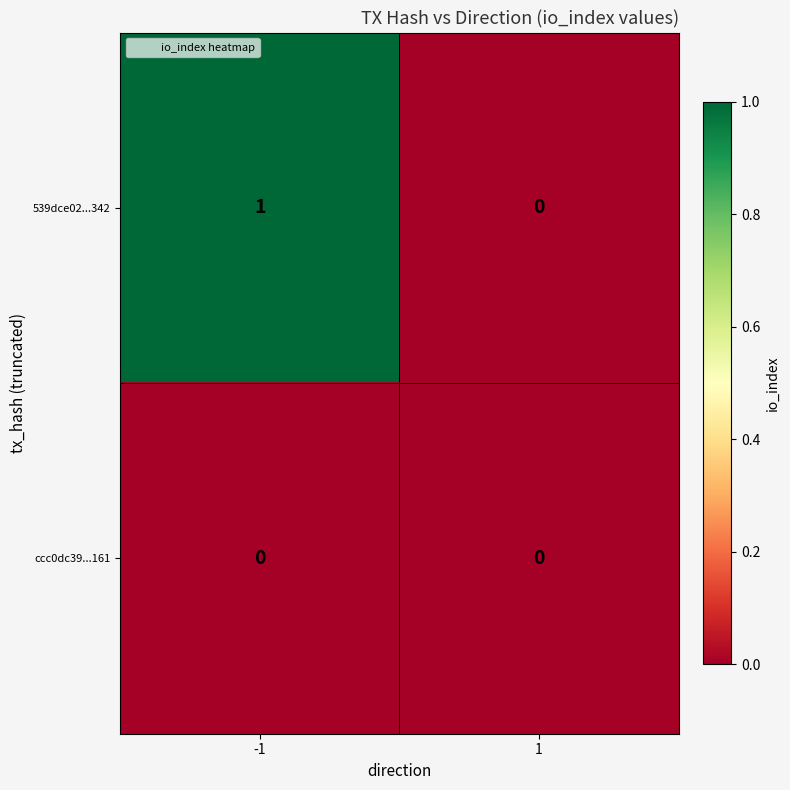

List the labels in order of 539dce02...342 value, smallest first.

1, -1